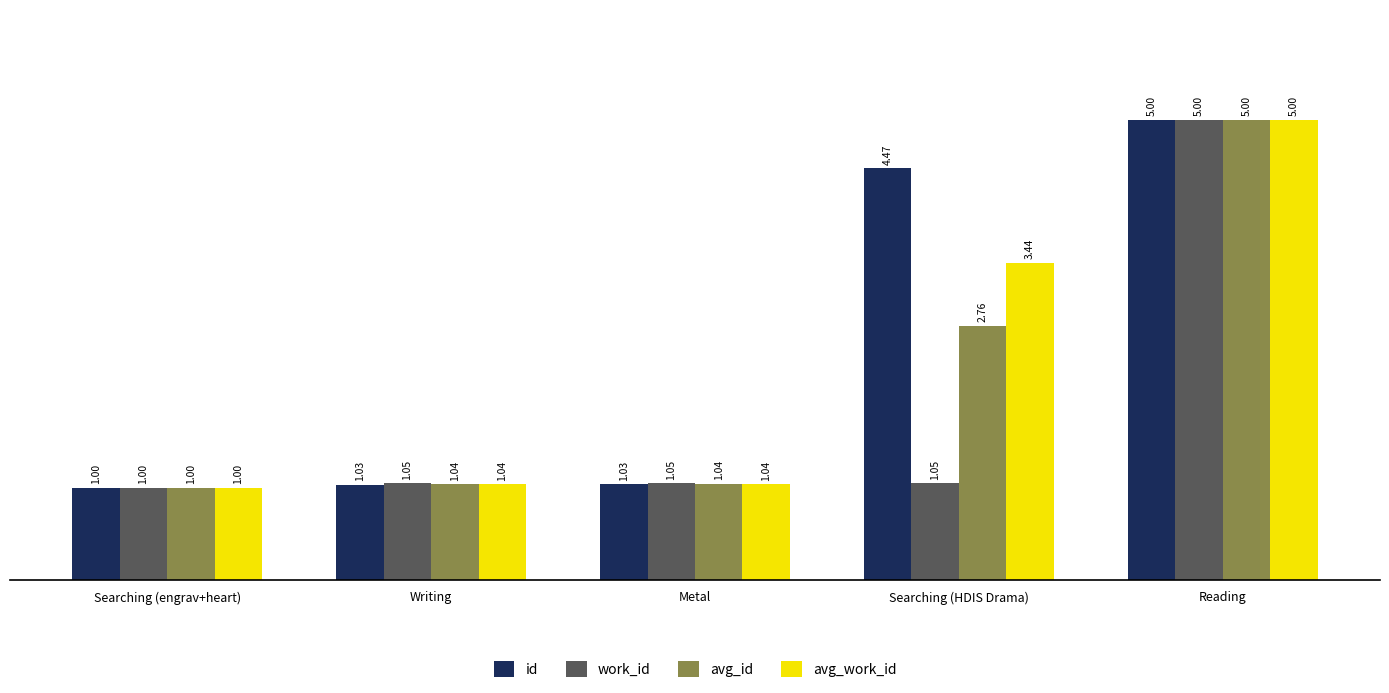

What is the value of the id bar at the 5th from the left?

5.0